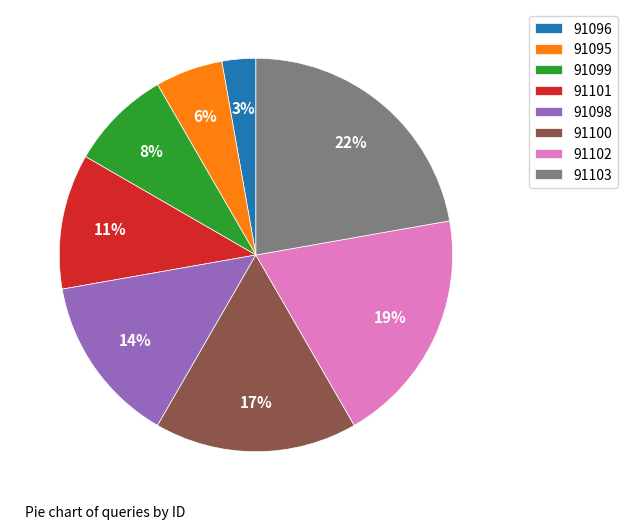

What is the smallest slice in the pie chart?

91096